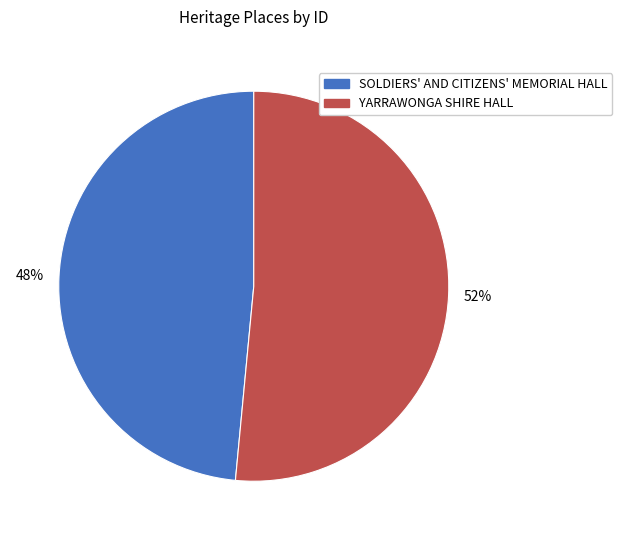

Is the sum of YARRAWONGA SHIRE HALL and SOLDIERS' AND CITIZENS' MEMORIAL HALL greater than half?

Yes